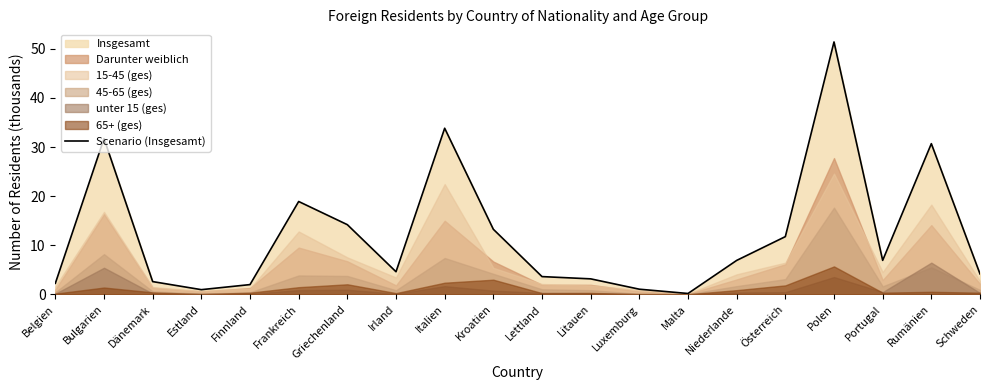

The Scenario (Insgesamt) series shows 11.7 at Österreich. True or false?

True